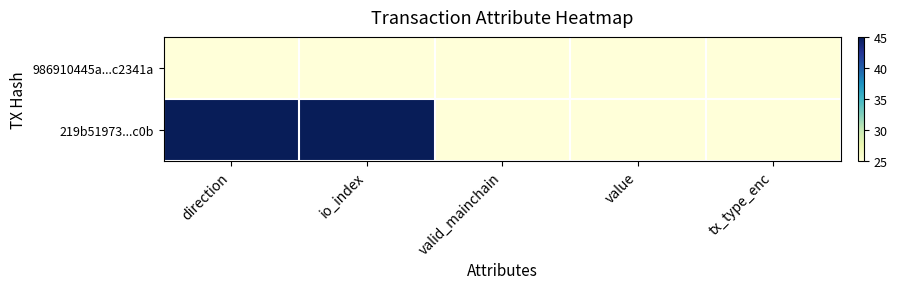

Reading left to right, what are all the values shown in this chart?

986910445a...c2341a: direction=25	io_index=25	valid_mainchain=25	value=25	tx_type_enc=25
219b51973...c0b: direction=45	io_index=45	valid_mainchain=25	value=25	tx_type_enc=25